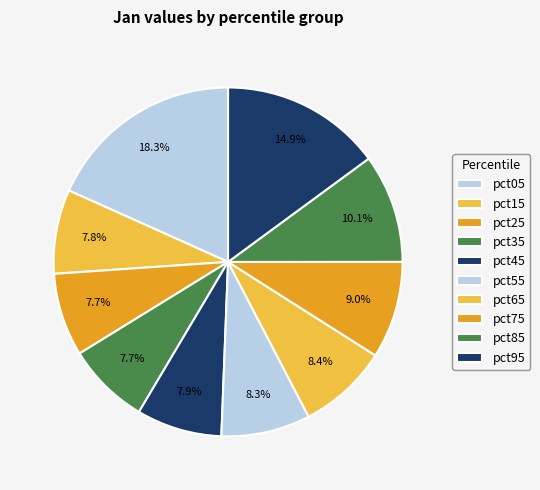

The pct85 slice represents 10% of the pie. True or false?

True